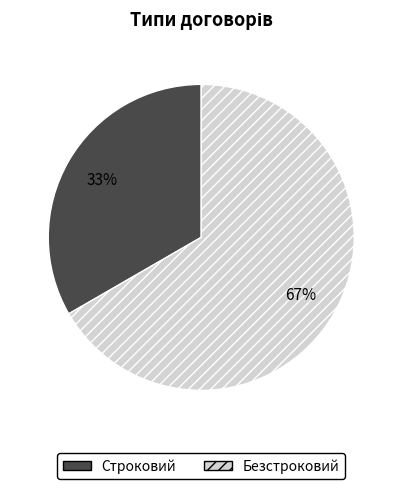

Rank the categories by value from lowest to highest.

Строковий, Безстроковий